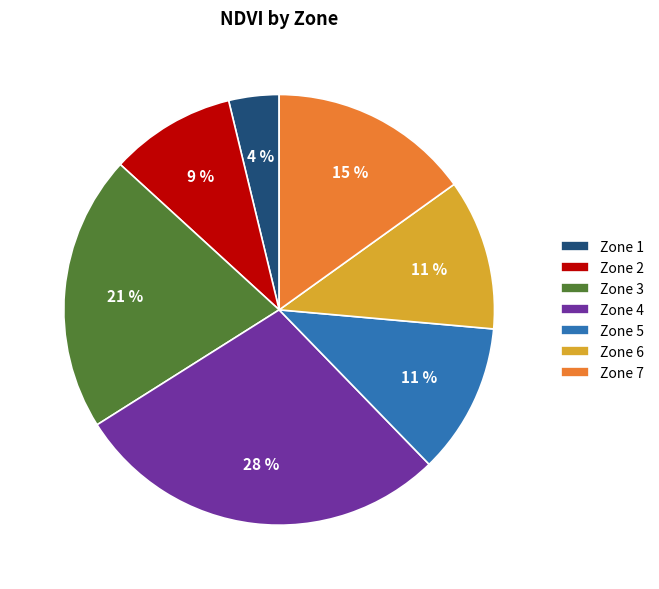

Which category has the biggest portion of the pie?

Zone 4